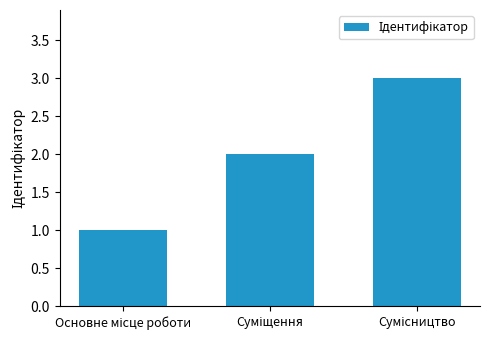

What is the greatest value displayed?

3